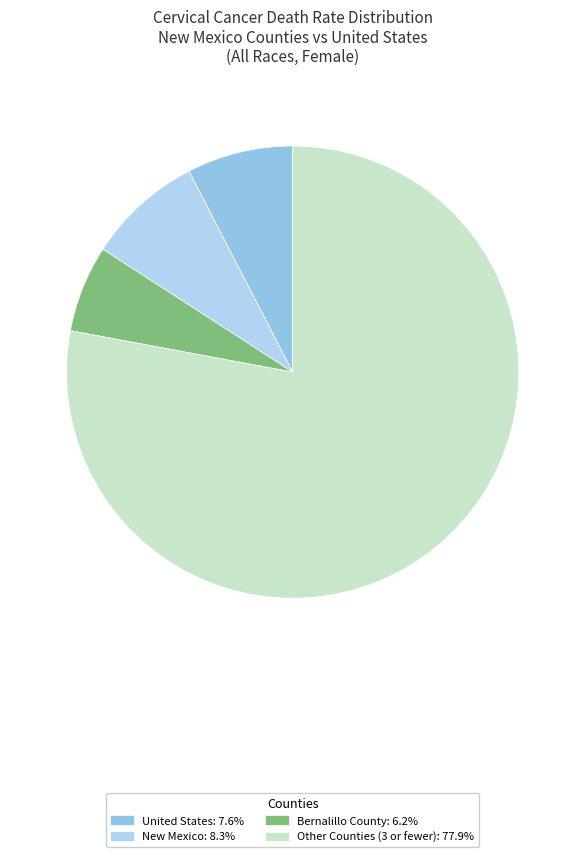

Between New Mexico and Other Counties (3 or fewer), which is larger?

Other Counties (3 or fewer)